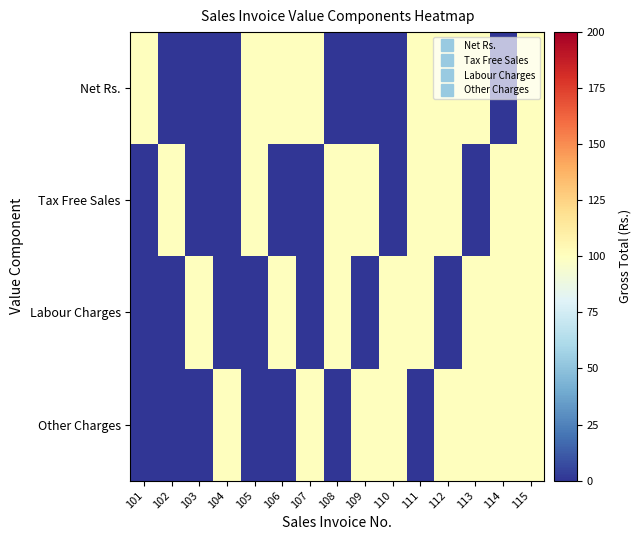

Reading right to left, transcribe all the data shown in this chart.

Net Rs.: 115=100	114=0	113=100	112=100	111=100	110=0	109=0	108=0	107=100	106=100	105=100	104=0	103=0	102=0	101=100
Tax Free Sales: 115=100	114=100	113=0	112=100	111=100	110=0	109=100	108=100	107=0	106=0	105=100	104=0	103=0	102=100	101=0
Labour Charges: 115=100	114=100	113=100	112=0	111=100	110=100	109=0	108=100	107=0	106=100	105=0	104=0	103=100	102=0	101=0
Other Charges: 115=100	114=100	113=100	112=100	111=0	110=100	109=100	108=0	107=100	106=0	105=0	104=100	103=0	102=0	101=0